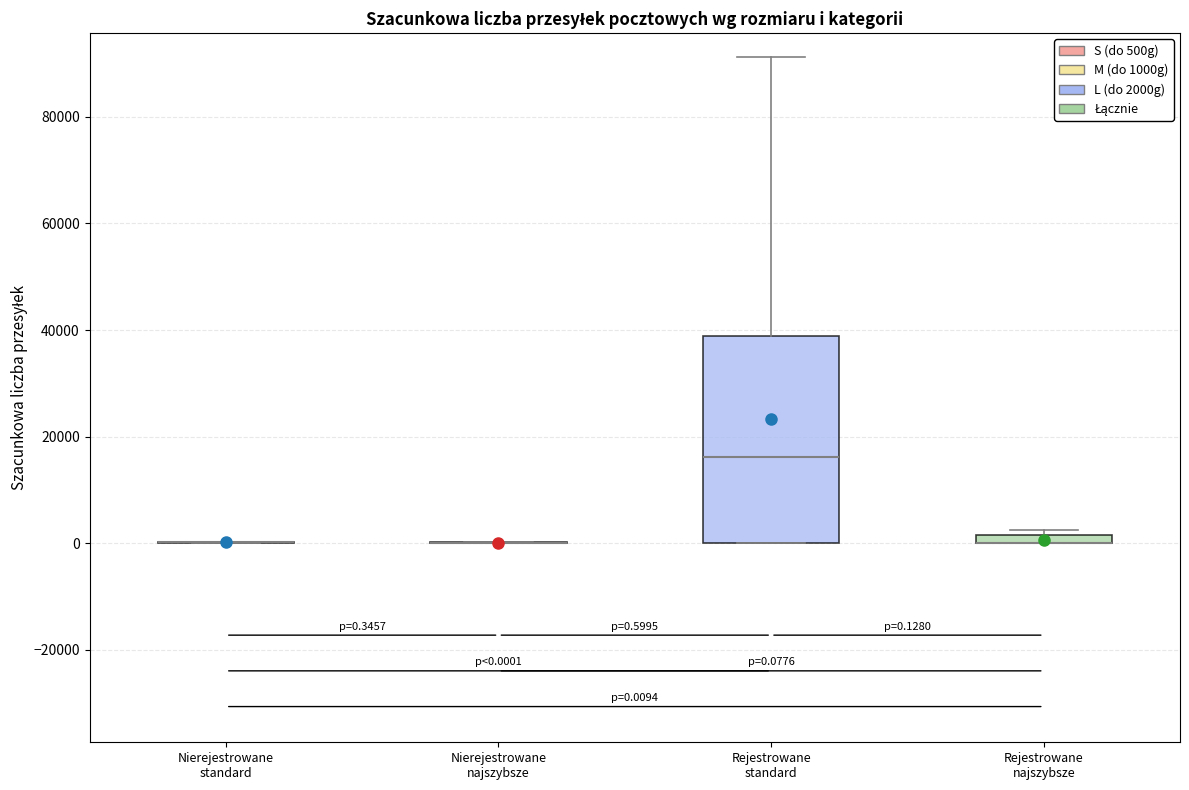

Which box is the tallest, from its lower edge to its upper edge?

Rejestrowane standard